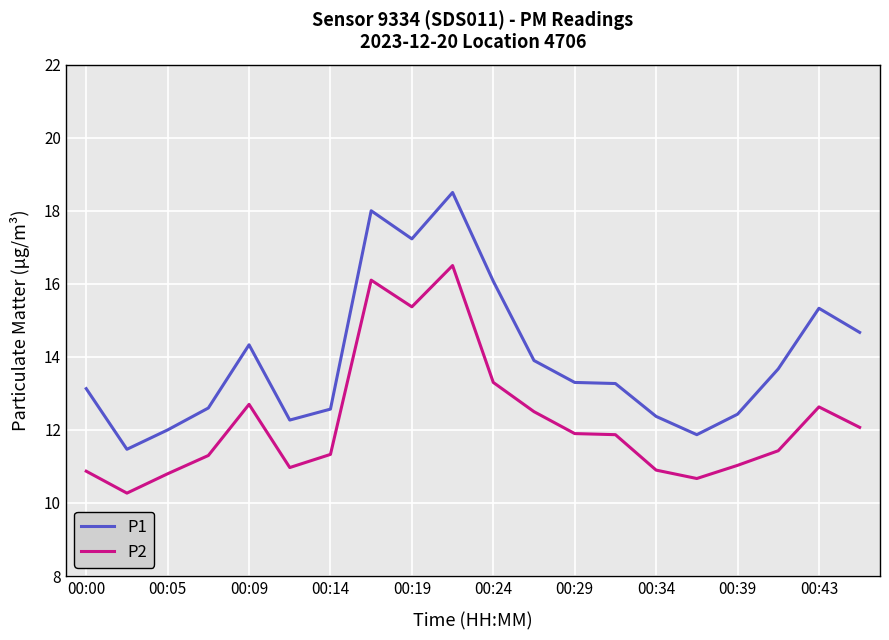

Reading left to right, list all the values displayed in this chart.

P1: 13.1	11.5	12.0	12.6	14.3	12.3	12.6	18.0	17.2	18.5	16.1	13.9	13.3	13.3	12.4	11.9	12.4	13.7	15.3	14.7
P2: 10.9	10.3	10.8	11.3	12.7	11.0	11.3	16.1	15.4	16.5	13.3	12.5	11.9	11.9	10.9	10.7	11.0	11.4	12.6	12.1